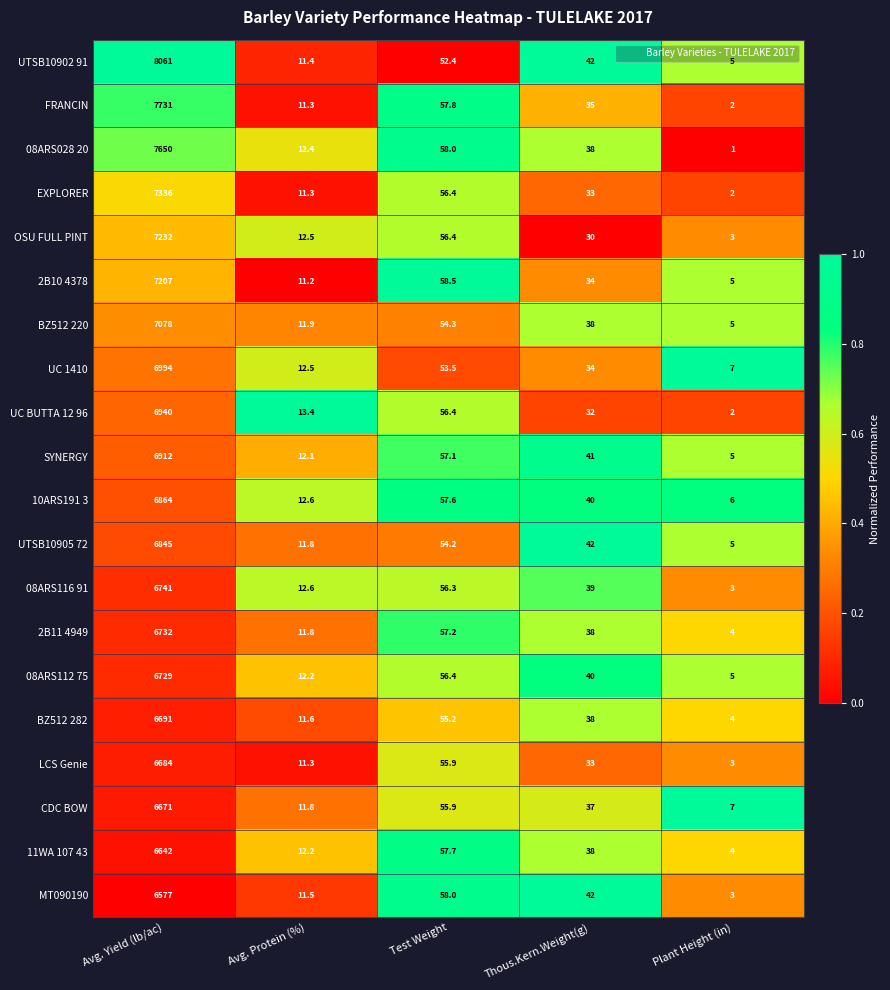

Where does the BZ512 220 series first go above 38?

Avg. Yield (lb/ac)